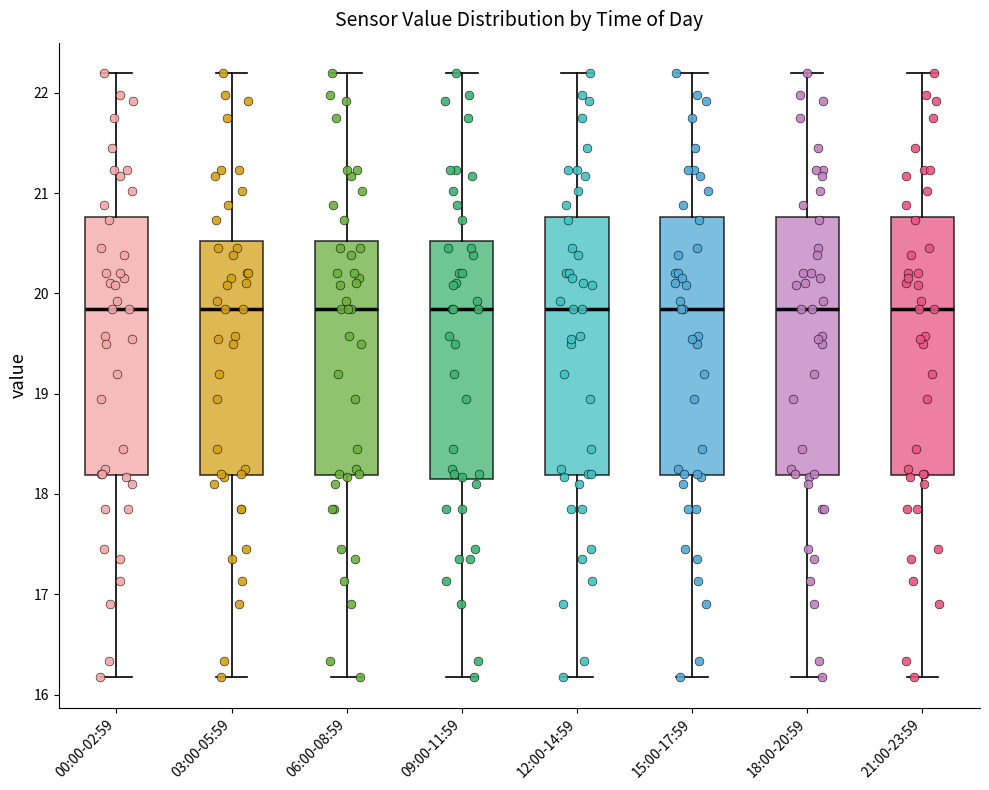

Reading left to right, read every box against the y-axis: the position of its median line, the range the box covers, and the ends of its whiskers. The values are not printed on the chart, so give them approximately, as read against the axis.

00:00-02:59: median 19.9, box 18.2 to 20.8, whiskers 16.2 to 22.2
03:00-05:59: median 19.9, box 18.2 to 20.5, whiskers 16.2 to 22.2
06:00-08:59: median 19.9, box 18.2 to 20.5, whiskers 16.2 to 22.2
09:00-11:59: median 19.9, box 18.2 to 20.5, whiskers 16.2 to 22.2
12:00-14:59: median 19.9, box 18.2 to 20.8, whiskers 16.2 to 22.2
15:00-17:59: median 19.9, box 18.2 to 20.8, whiskers 16.2 to 22.2
18:00-20:59: median 19.9, box 18.2 to 20.8, whiskers 16.2 to 22.2
21:00-23:59: median 19.9, box 18.2 to 20.8, whiskers 16.2 to 22.2